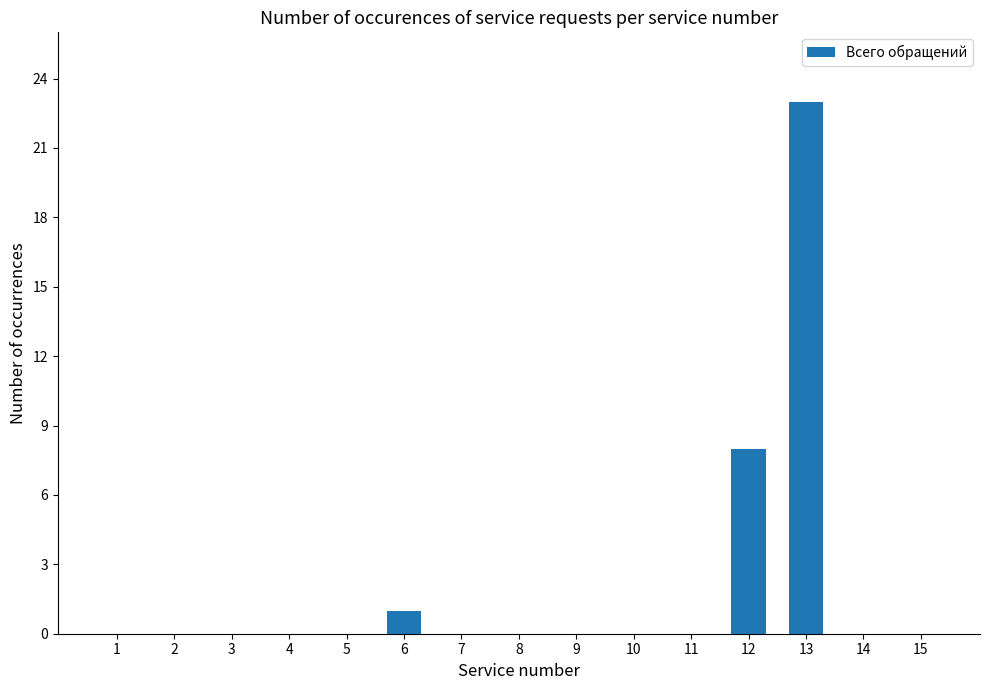

Reading right to left, transcribe all the data shown in this chart.

0	0	23	8	0	0	0	0	0	1	0	0	0	0	0